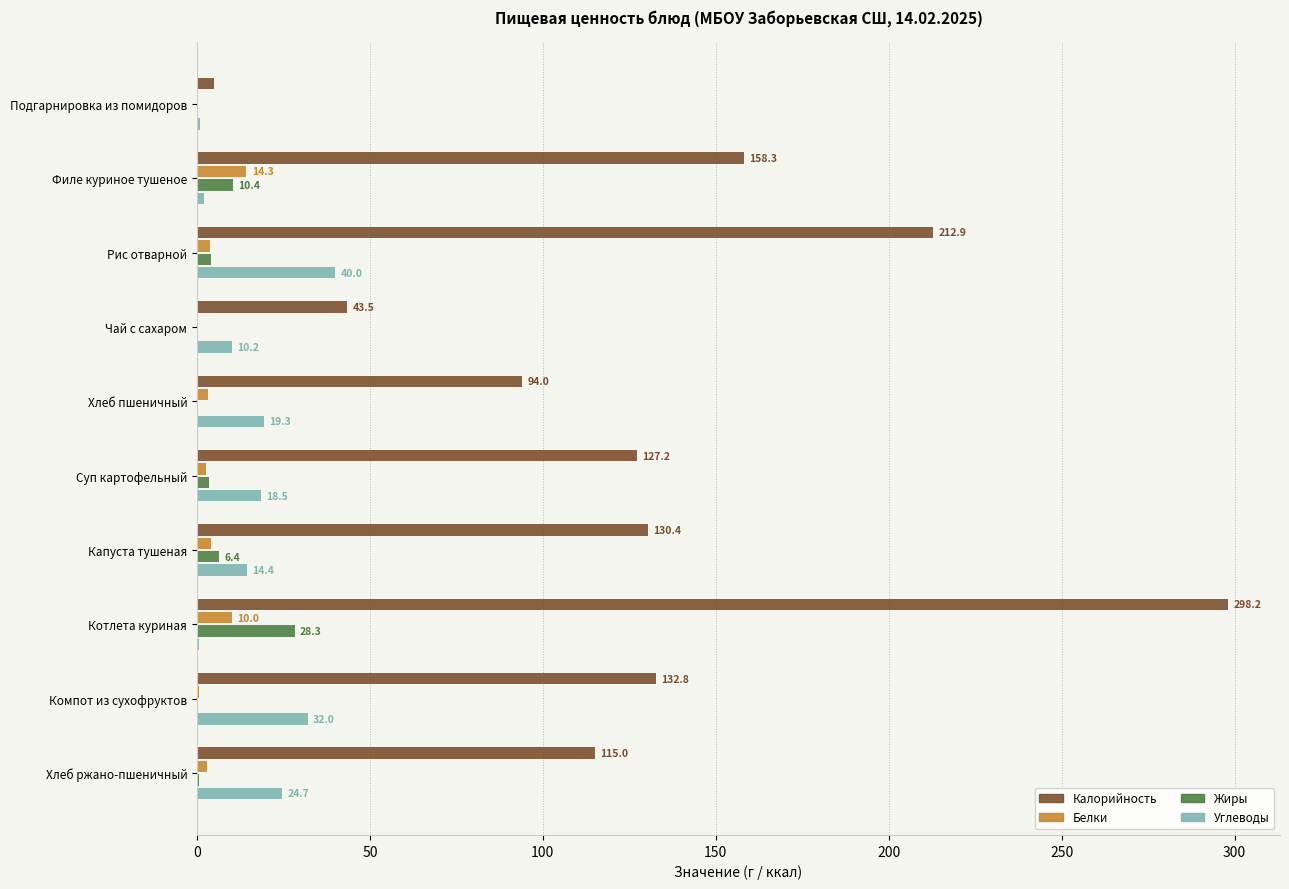

Which series has the largest total across all categories?

Калорийность